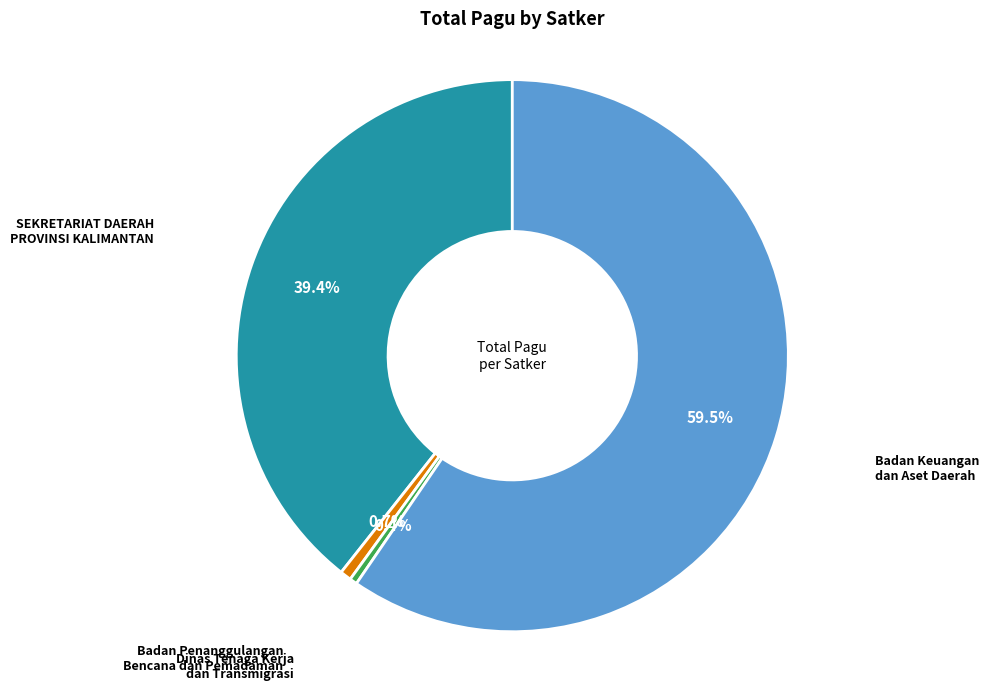

Which has a higher value, SEKRETARIAT DAERAH PROVINSI KALIMANTAN or Dinas Tenaga Kerja dan Transmigrasi?

SEKRETARIAT DAERAH PROVINSI KALIMANTAN